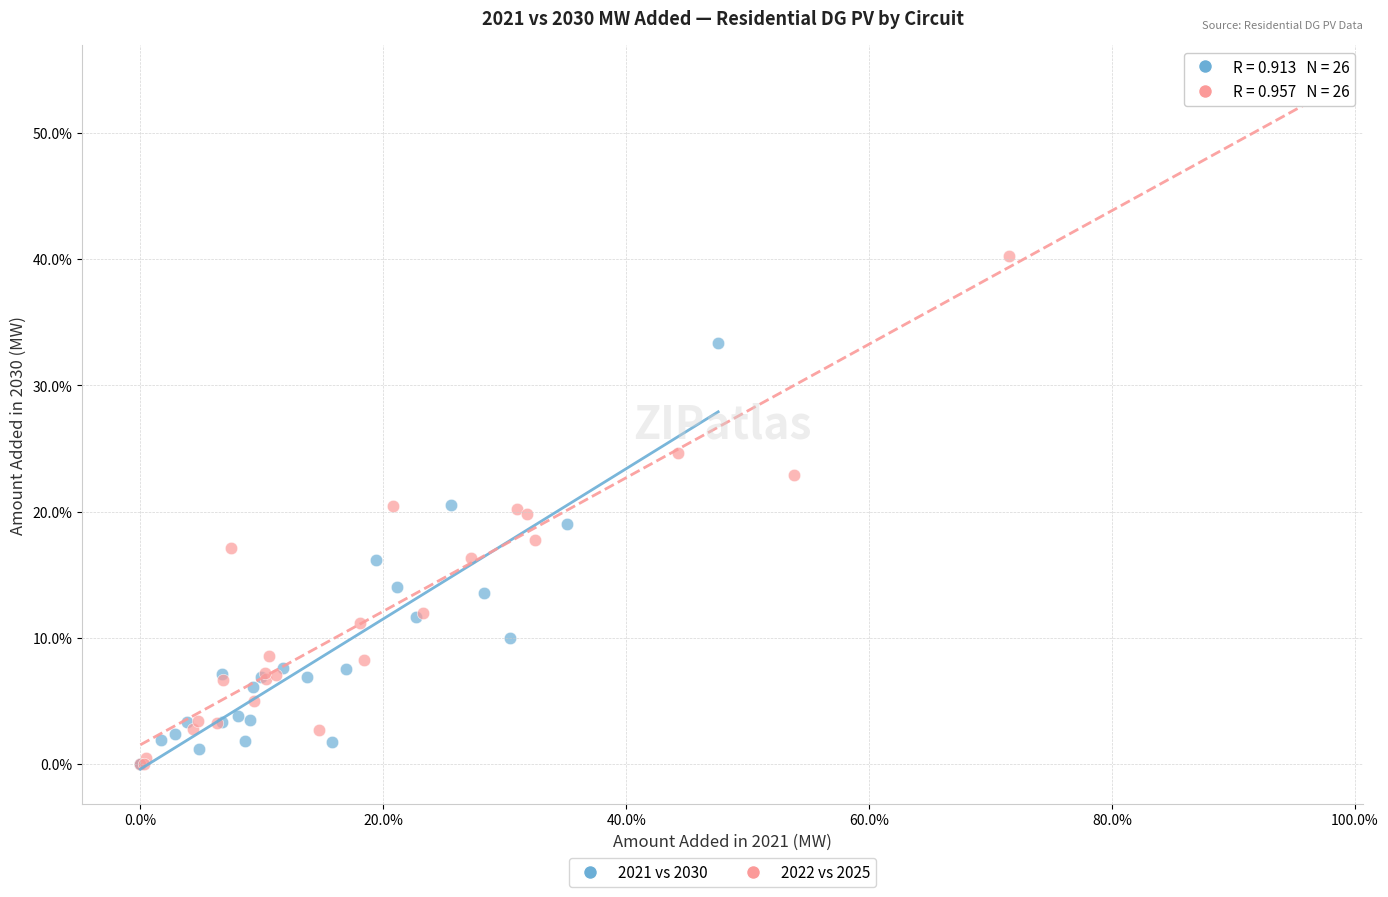

What are all the series names shown in the legend?

2021 vs 2030, 2022 vs 2025